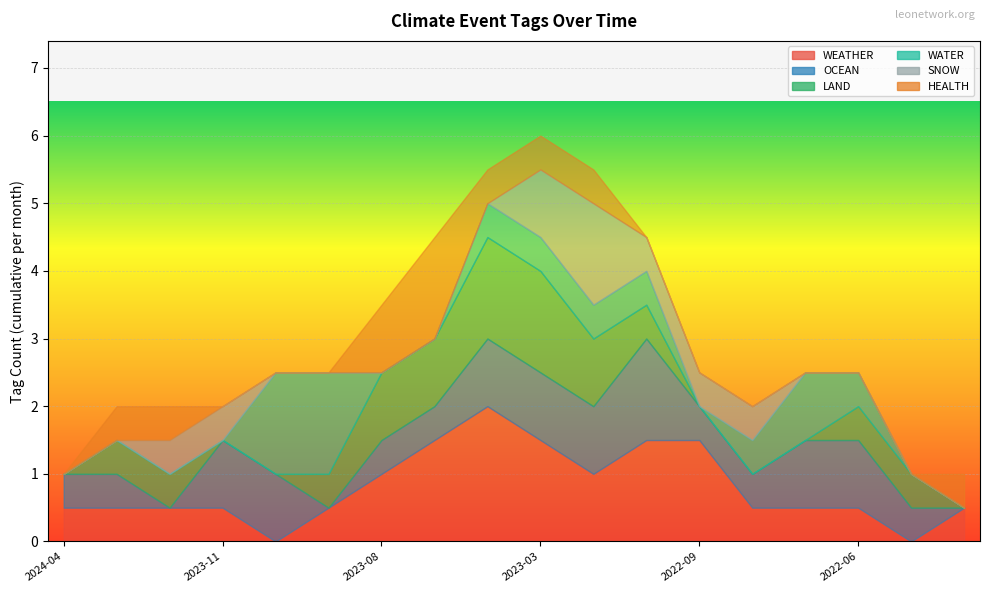

Does the chart display data point markers on the line(s)?

No